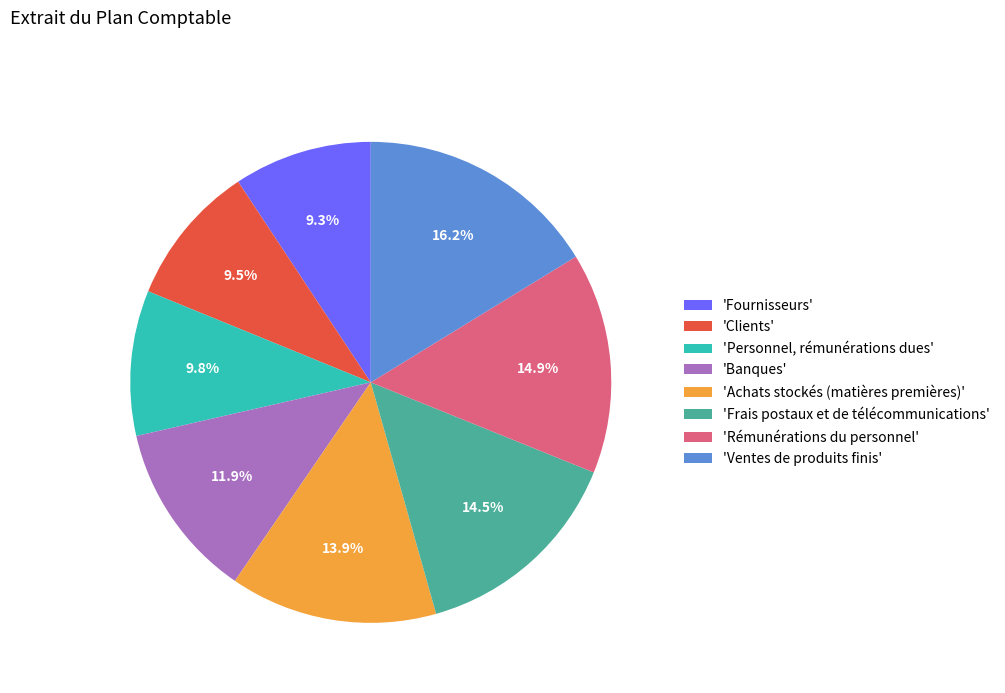

Which slice is the largest?

'Ventes de produits finis'